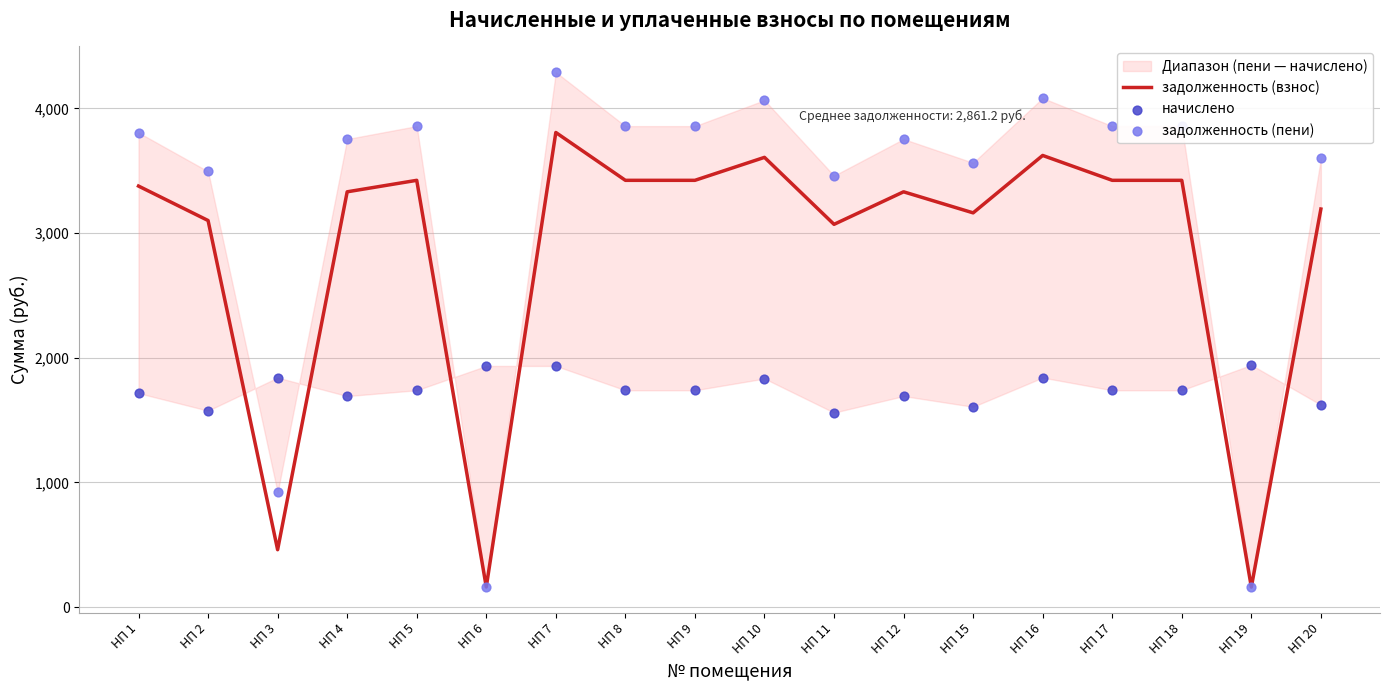

At which category is the sum across all series the highest?

НП 7